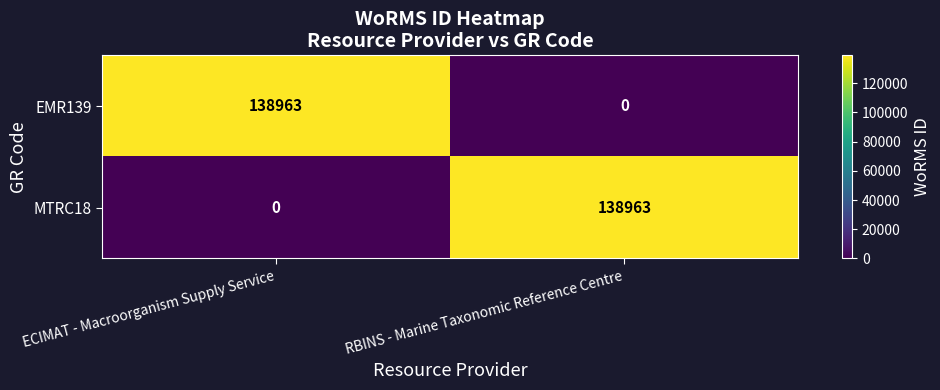

Rank the series at ECIMAT - Macroorganism Supply Service from lowest to highest value.

MTRC18, EMR139